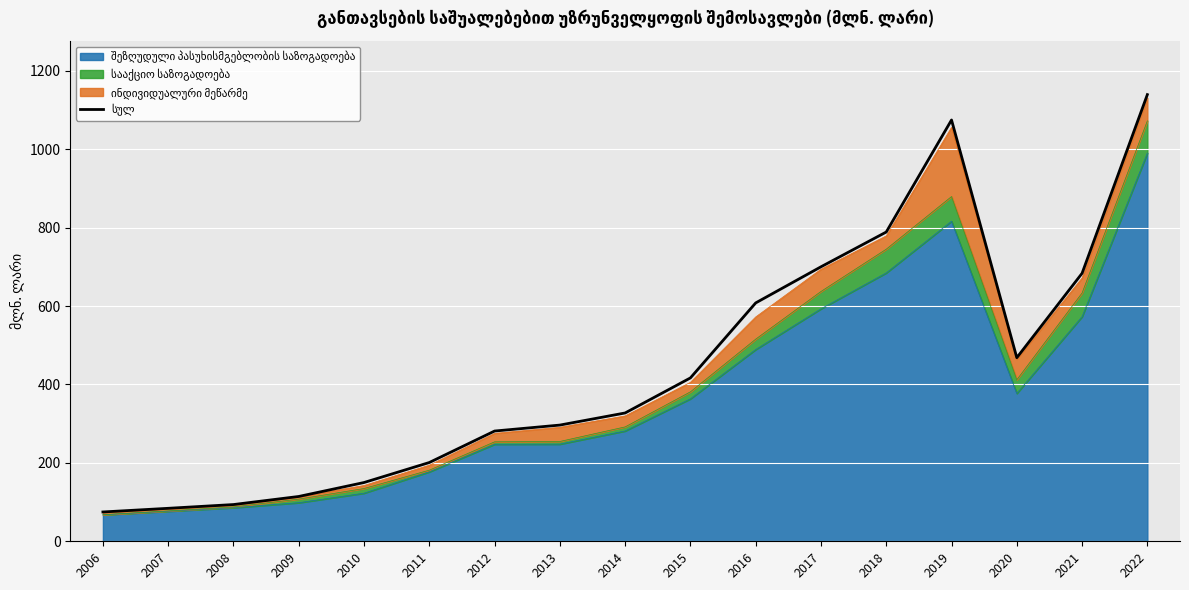

List the labels in order of value, largest first.

2022, 2019, 2018, 2017, 2021, 2016, 2020, 2015, 2014, 2013, 2012, 2011, 2010, 2009, 2008, 2007, 2006